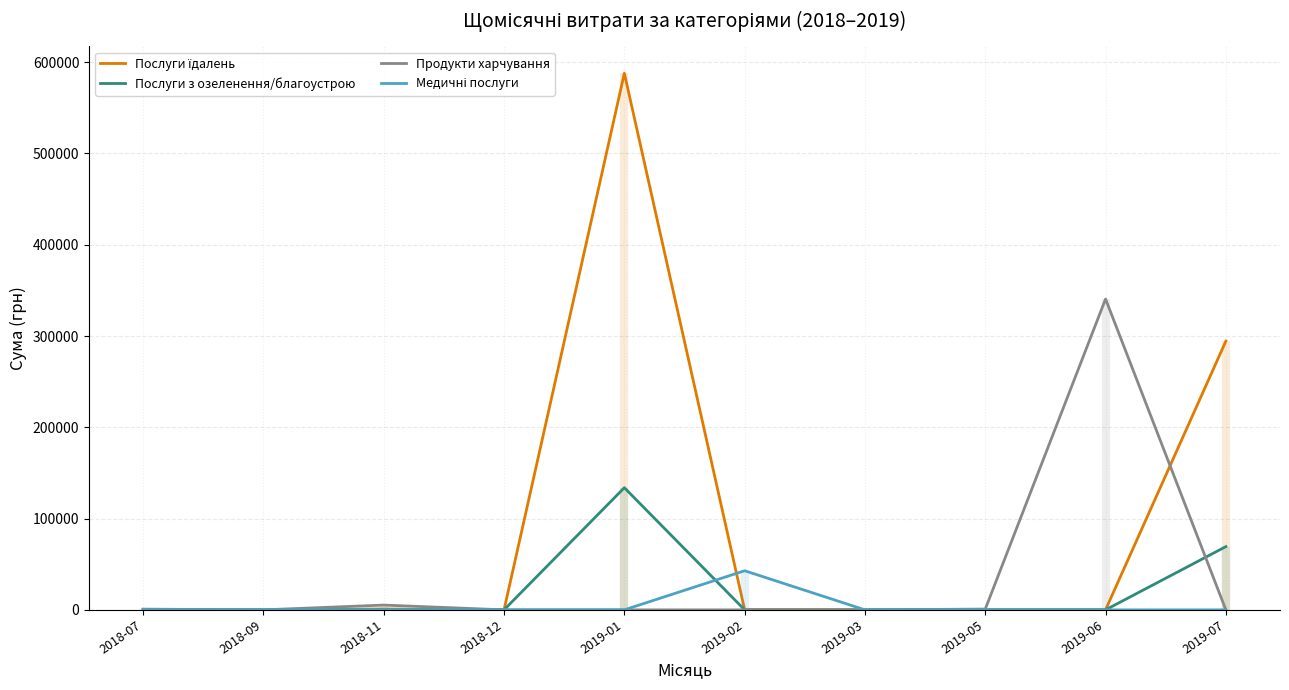

The value of Послуги з озеленення/благоустрою at 2019-07 is 93708.3. True or false?

False